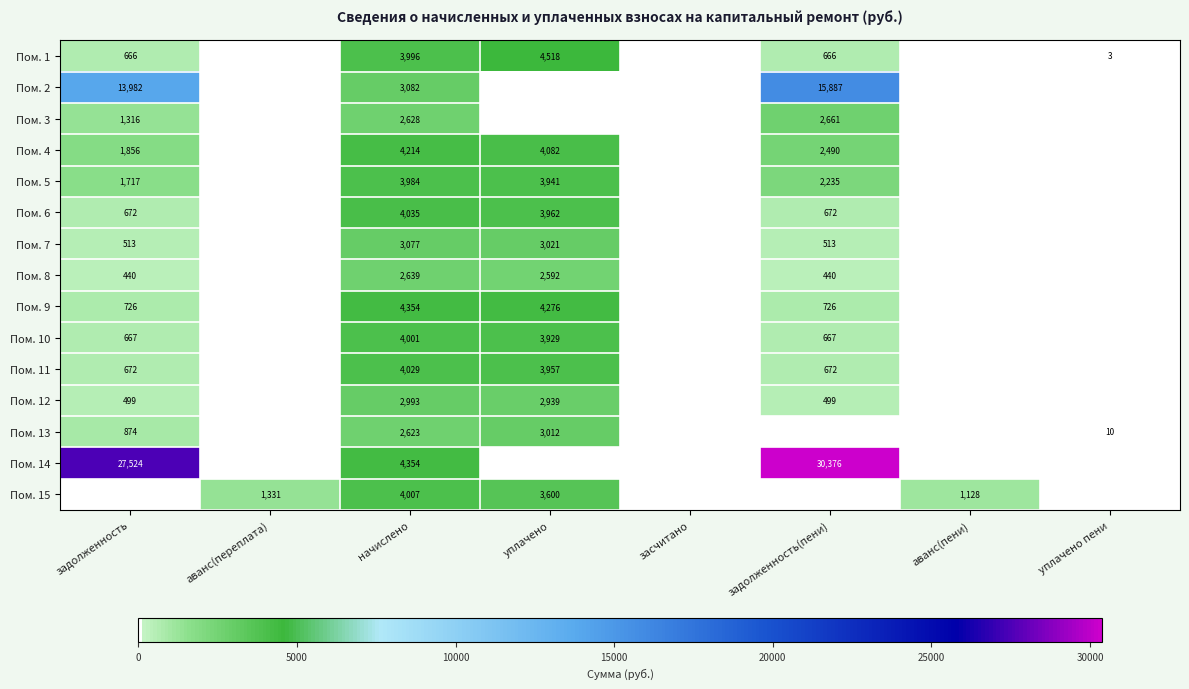

The Пом. 9 series shows 3004 at начислено. True or false?

False